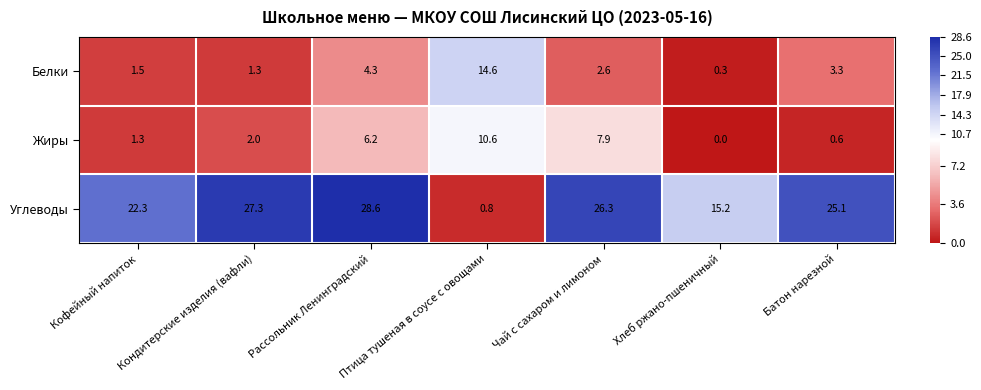

The Углеводы series shows 38.5 at Батон нарезной. True or false?

False